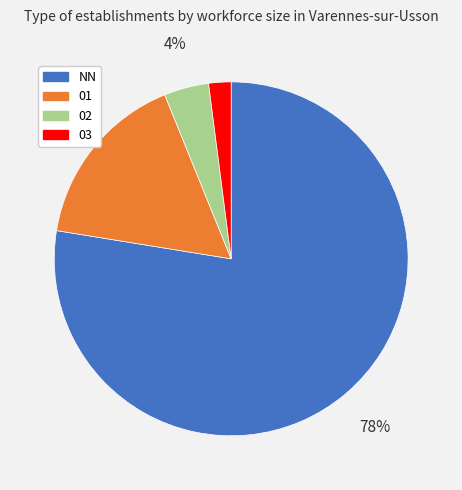

To the nearest percent, what portion does NN represent?

78%